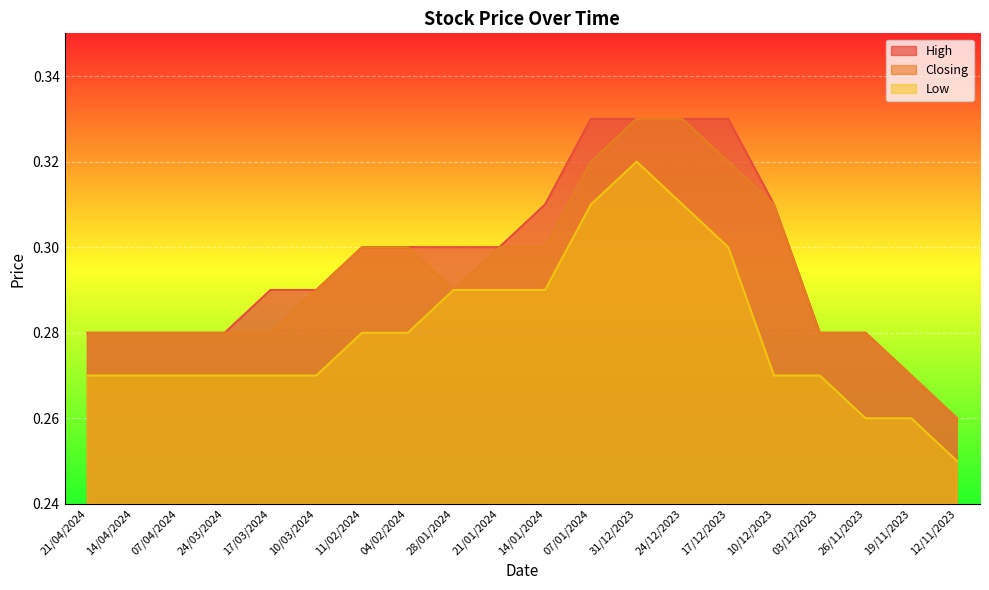

At which category does Low reach its first local peak?

31/12/2023